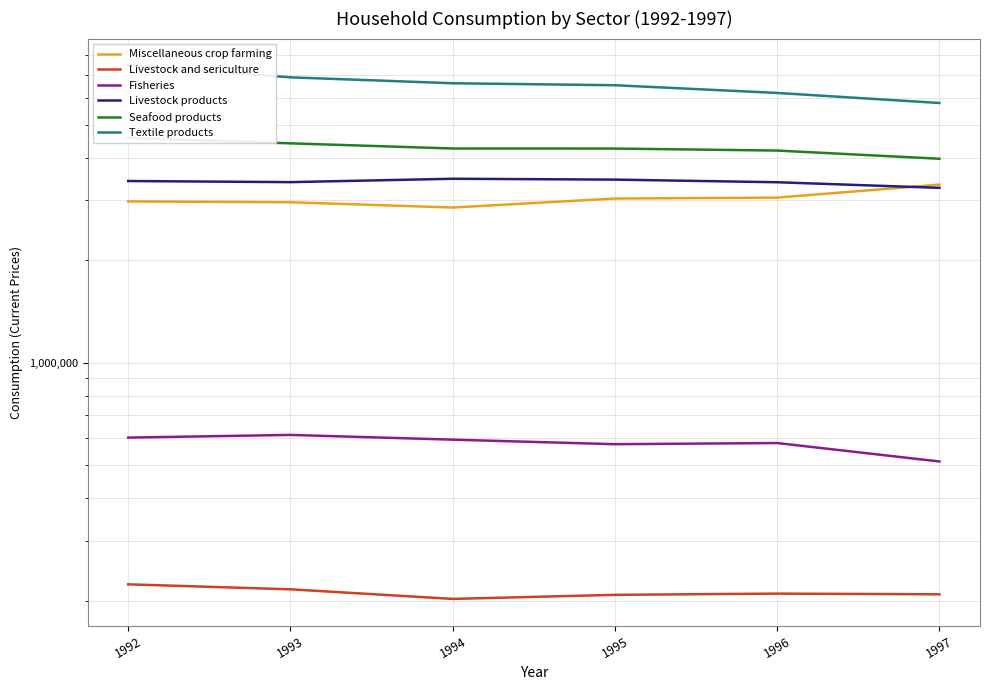

Reading left to right, list all the values displayed in this chart.

Miscellaneous crop farming: 1992=2974061.3	1993=2957487.8	1994=2853672.8	1995=3032700.1	1996=3051714.4	1997=3331528.2
Livestock and sericulture: 1992=223138.2	1993=215723.7	1994=202178.1	1995=207822.3	1996=209549.7	1997=208553.6
Fisheries: 1992=601955.1	1993=612953.5	1994=593623.1	1995=575695.5	1996=580234.2	1997=512133.1
Livestock products: 1992=3414025.6	1993=3388413.0	1994=3466570.7	1995=3446709.5	1996=3386178.1	1997=3259906.5
Seafood products: 1992=4570345.0	1993=4405464.3	1994=4253861.2	1995=4251958.0	1996=4195321.8	1997=3968873.1
Textile products: 1992=7469960.5	1993=6883703.5	1994=6614169.4	1995=6526004.1	1996=6194201.2	1997=5787362.0